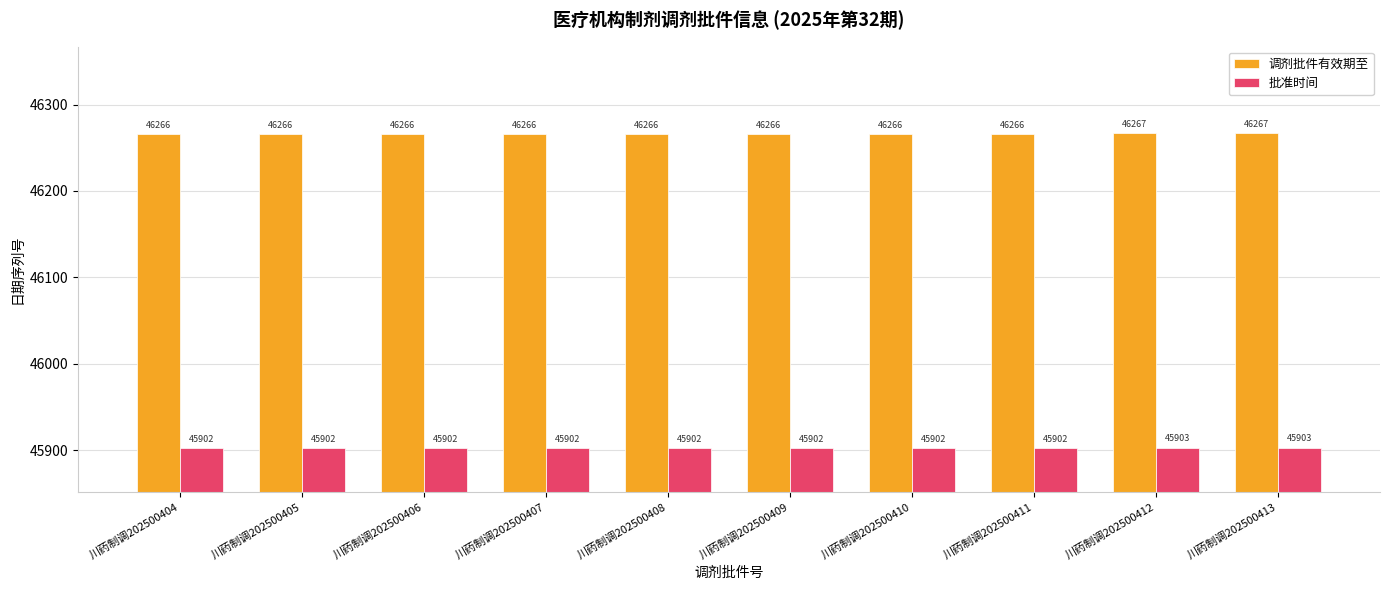

Reading right to left, what are all the values shown in this chart?

调剂批件有效期至: 川药制调202500413=46267	川药制调202500412=46267	川药制调202500411=46266	川药制调202500410=46266	川药制调202500409=46266	川药制调202500408=46266	川药制调202500407=46266	川药制调202500406=46266	川药制调202500405=46266	川药制调202500404=46266
批准时间: 川药制调202500413=45903	川药制调202500412=45903	川药制调202500411=45902	川药制调202500410=45902	川药制调202500409=45902	川药制调202500408=45902	川药制调202500407=45902	川药制调202500406=45902	川药制调202500405=45902	川药制调202500404=45902